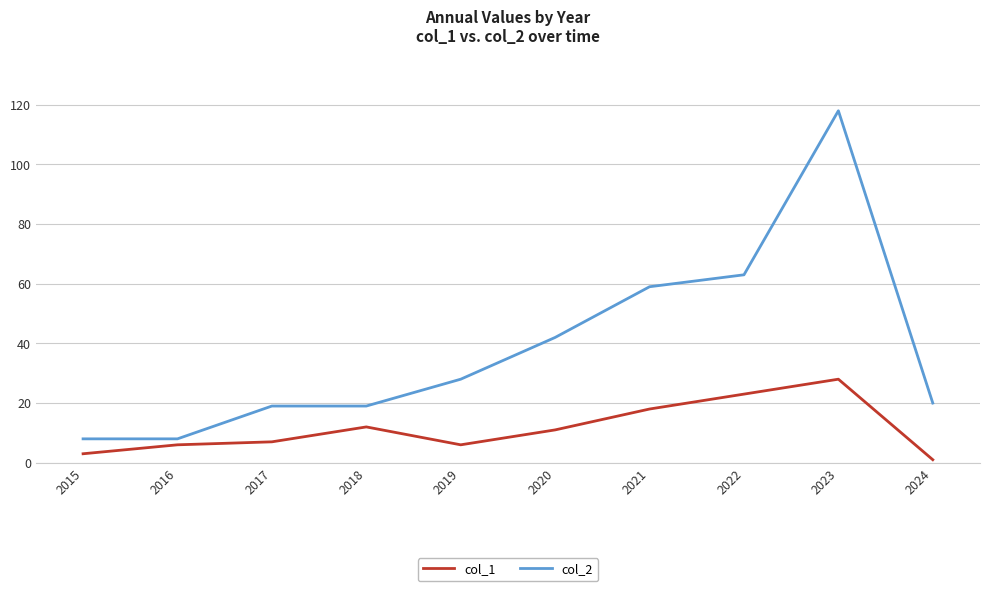

Which category has the highest value in the col_2 series?

2023